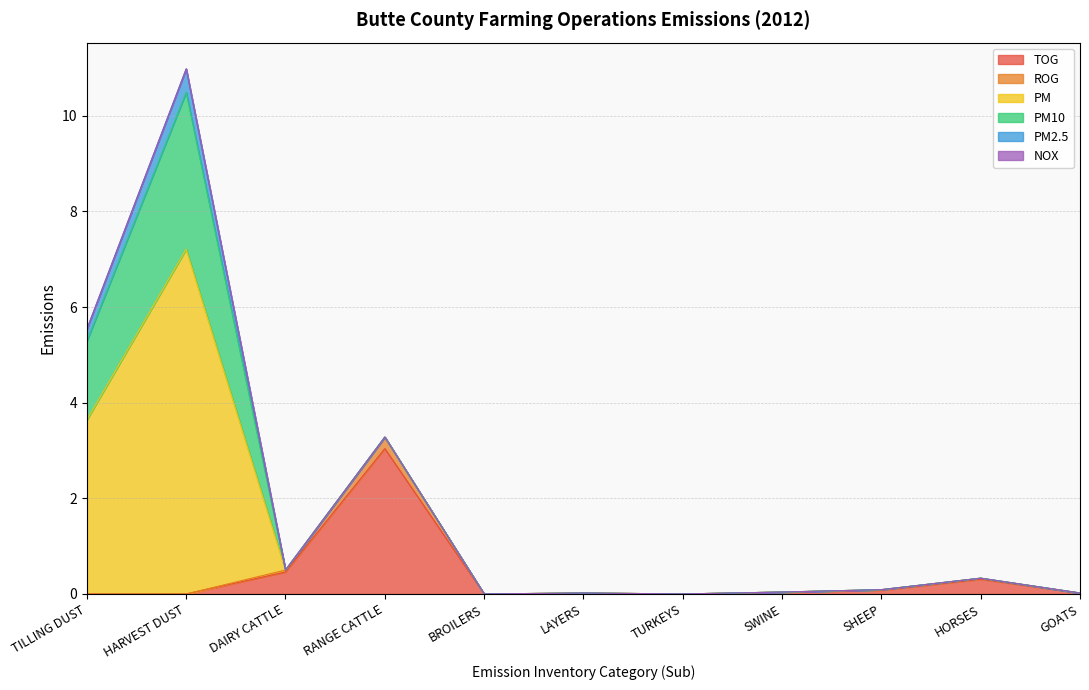

The PM2.5 series shows 0.0 at SHEEP. True or false?

True